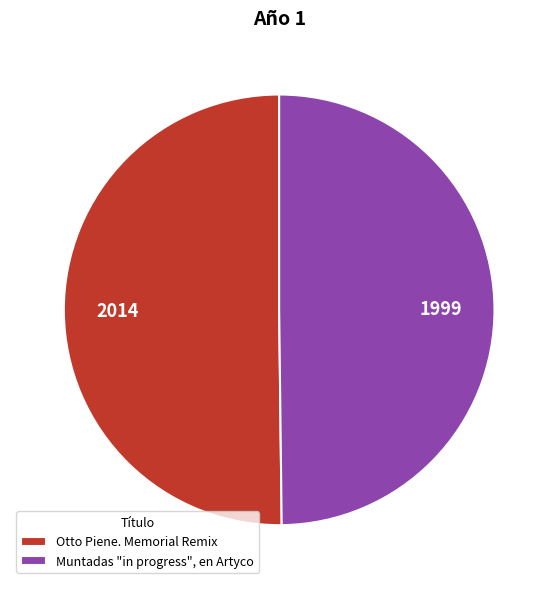

Approximately how many times larger is the value at Otto Piene. Memorial Remix compared to Muntadas "in progress", en Artyco?

1.0